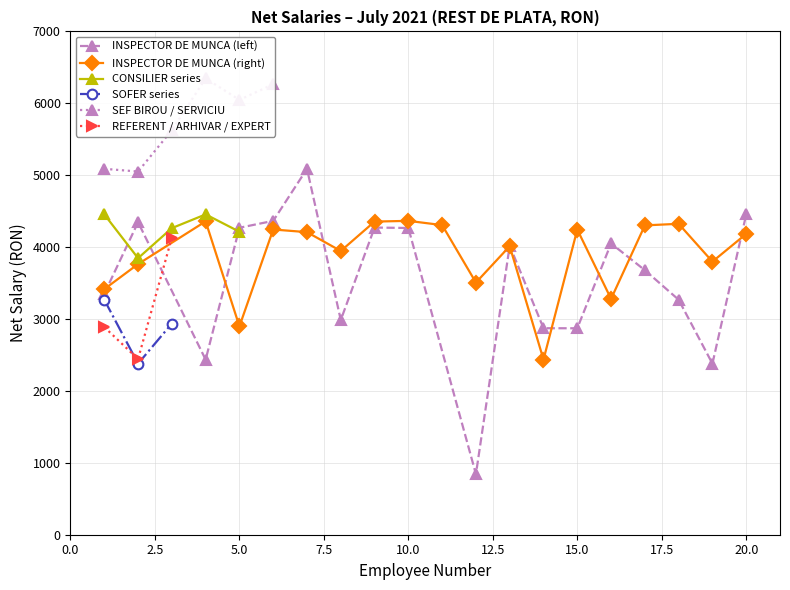

What are all the series names shown in the legend?

INSPECTOR DE MUNCA (left), INSPECTOR DE MUNCA (right), CONSILIER series, SOFER series, SEF BIROU / SERVICIU, REFERENT / ARHIVAR / EXPERT